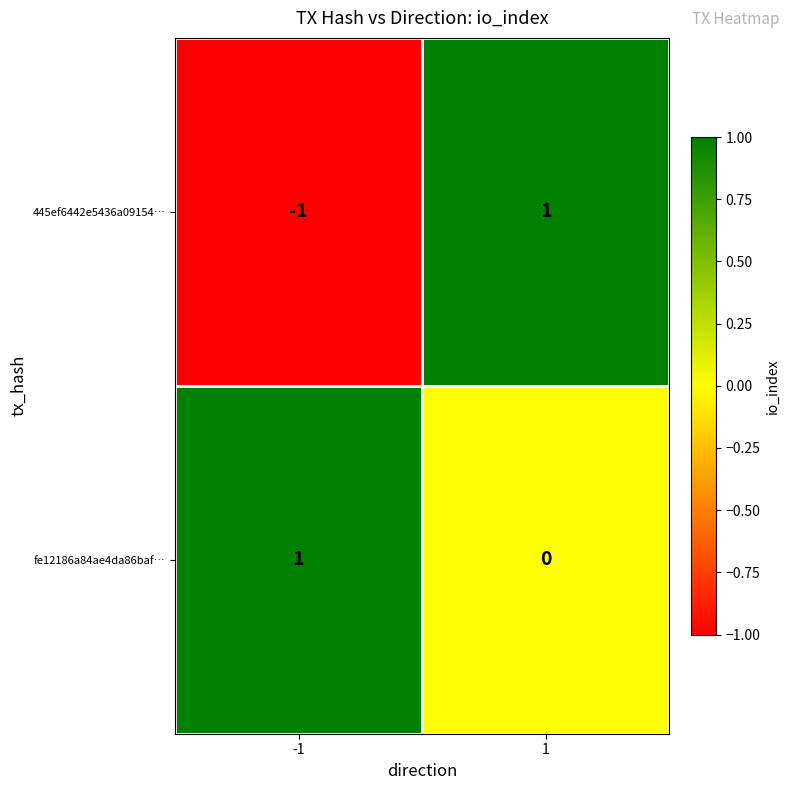

True or false: 445ef6442e5436a09154… has a value of -1 at -1.

True